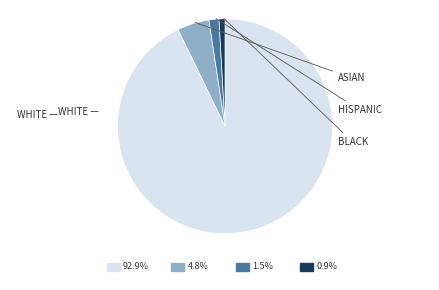

How many segments does this pie chart have?

4